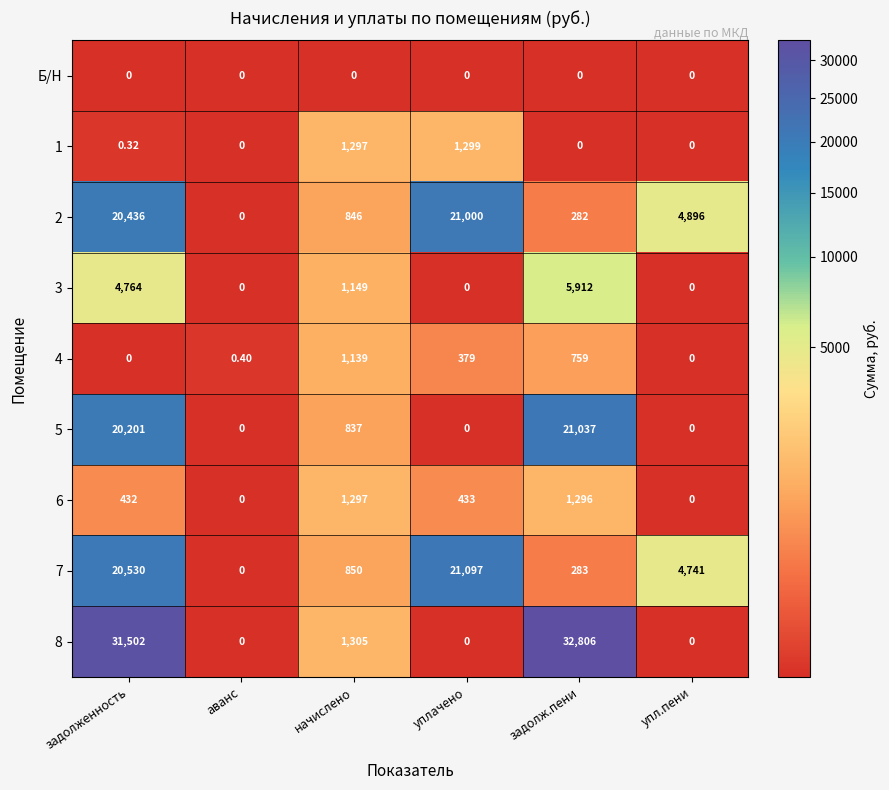

How many data points does each series have?

6